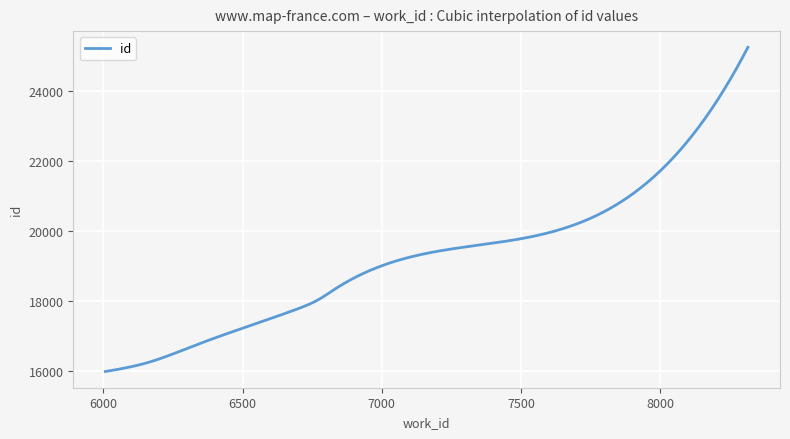

What is the greatest value displayed?

25241.0